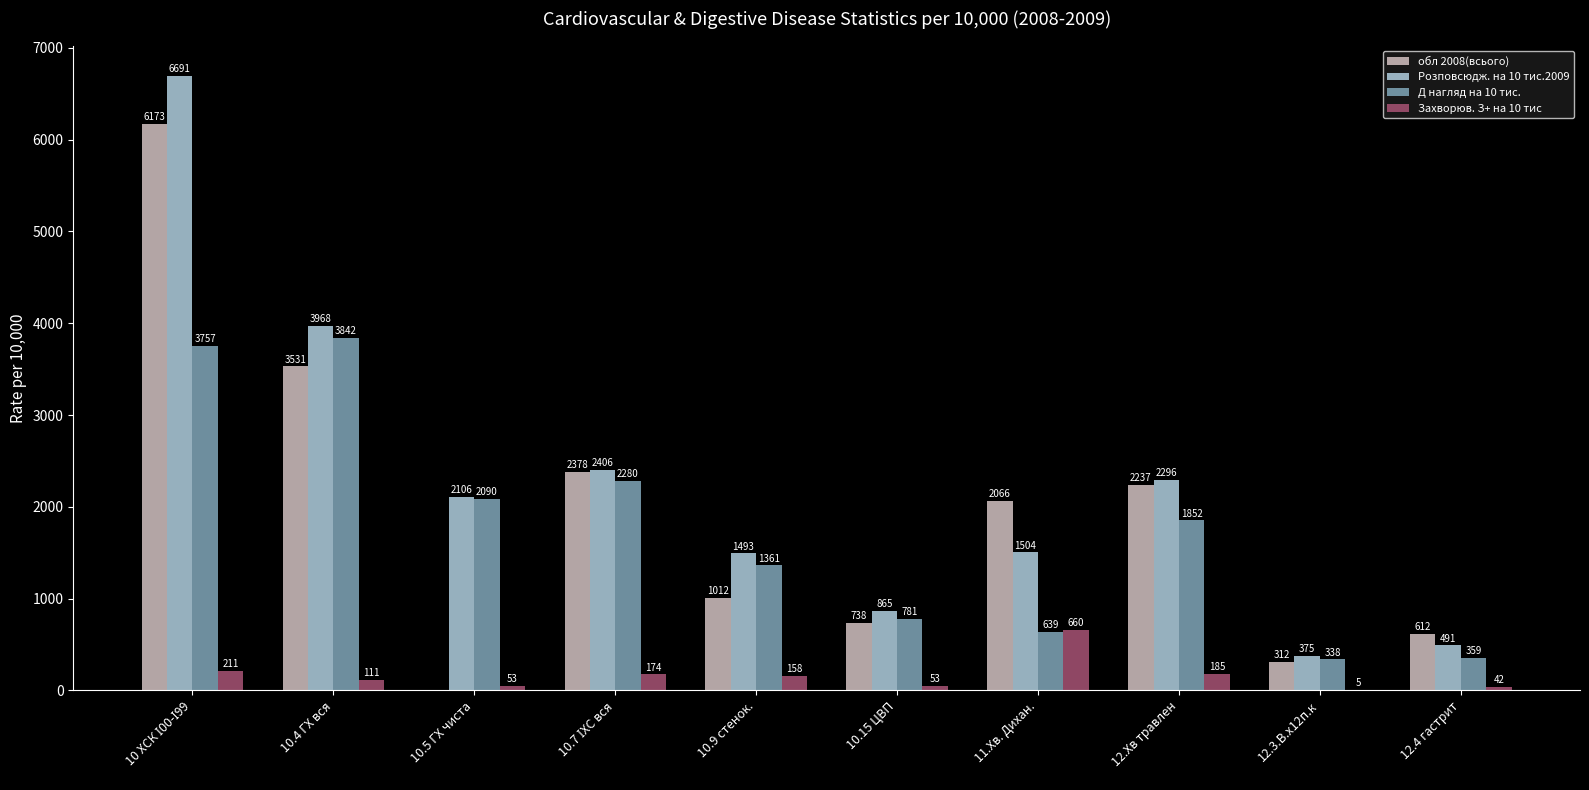

Is the value of Д нагляд на 10 тис. at 10.15 ЦВП greater than the value of обл 2008(всього) at 10.9 стенок.?

No